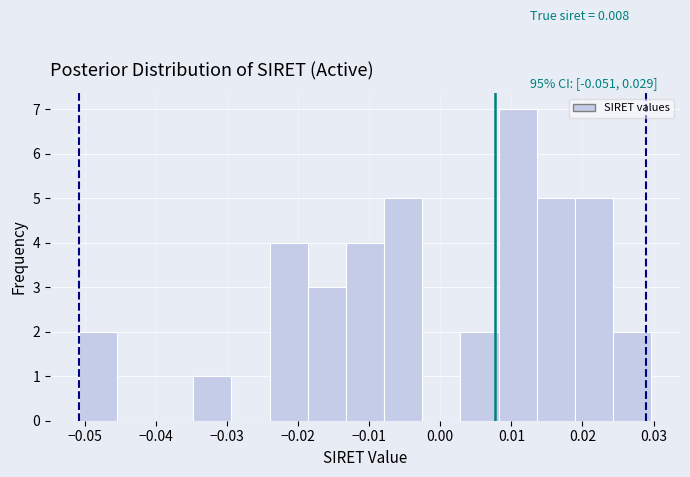

Over which range of the x-axis is the bar tallest?

0.008 to 0.014